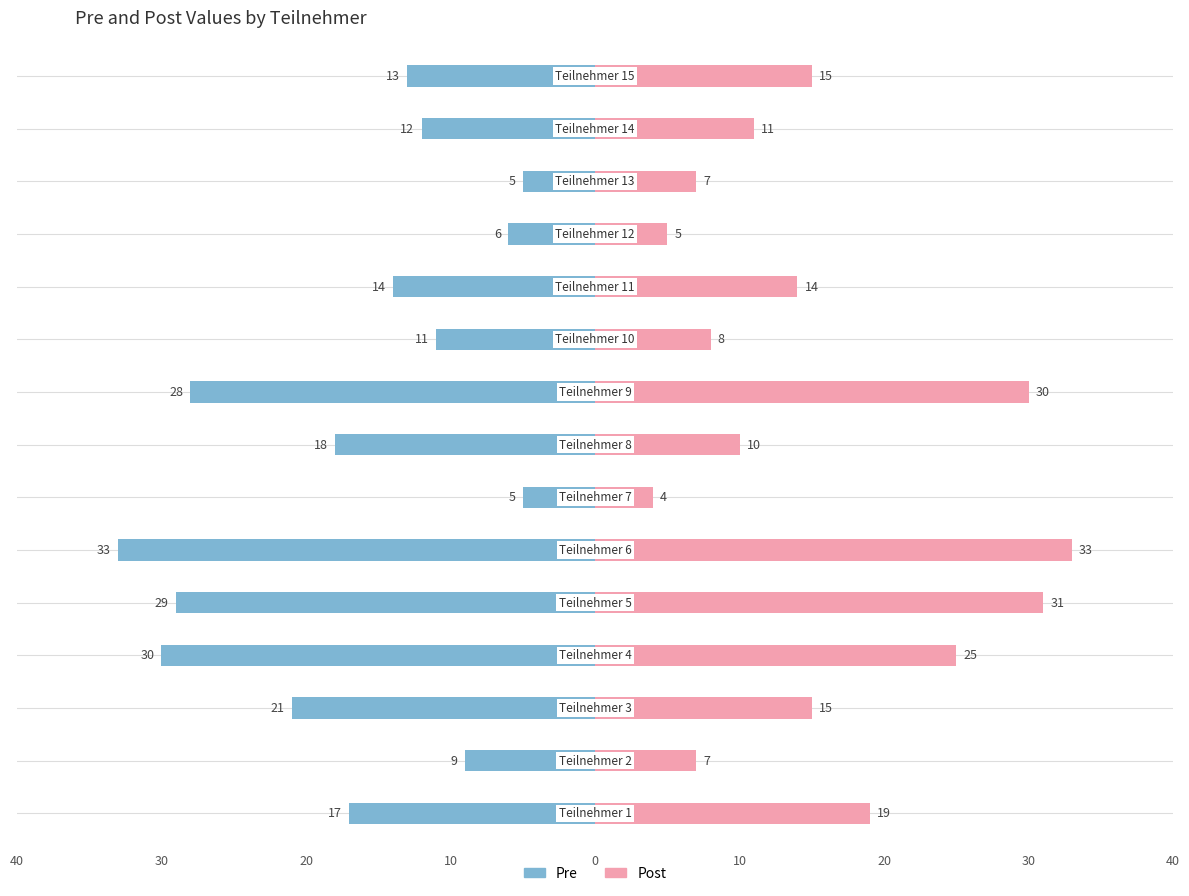

Are the bars grouped side by side (vs. stacked)?

Yes